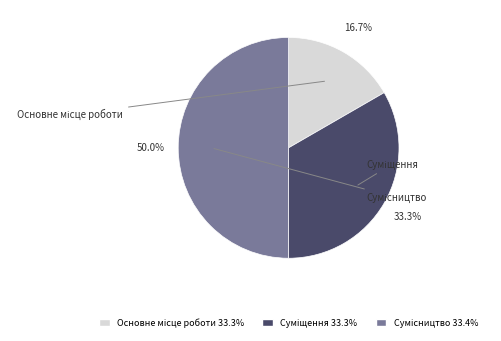

Count the number of slices in the pie.

3